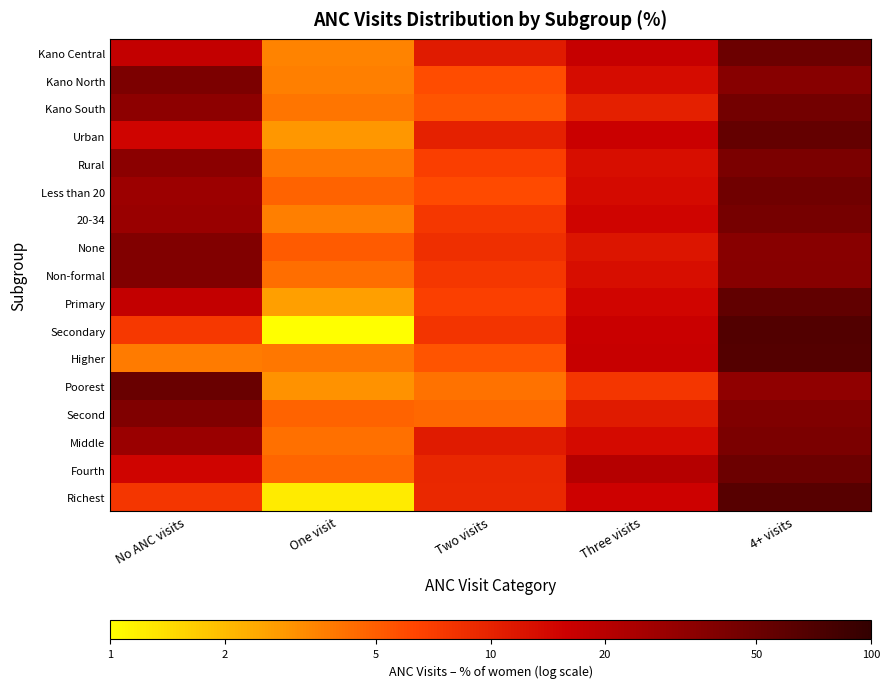

Which has a higher value, No ANC visits or Two visits?

No ANC visits